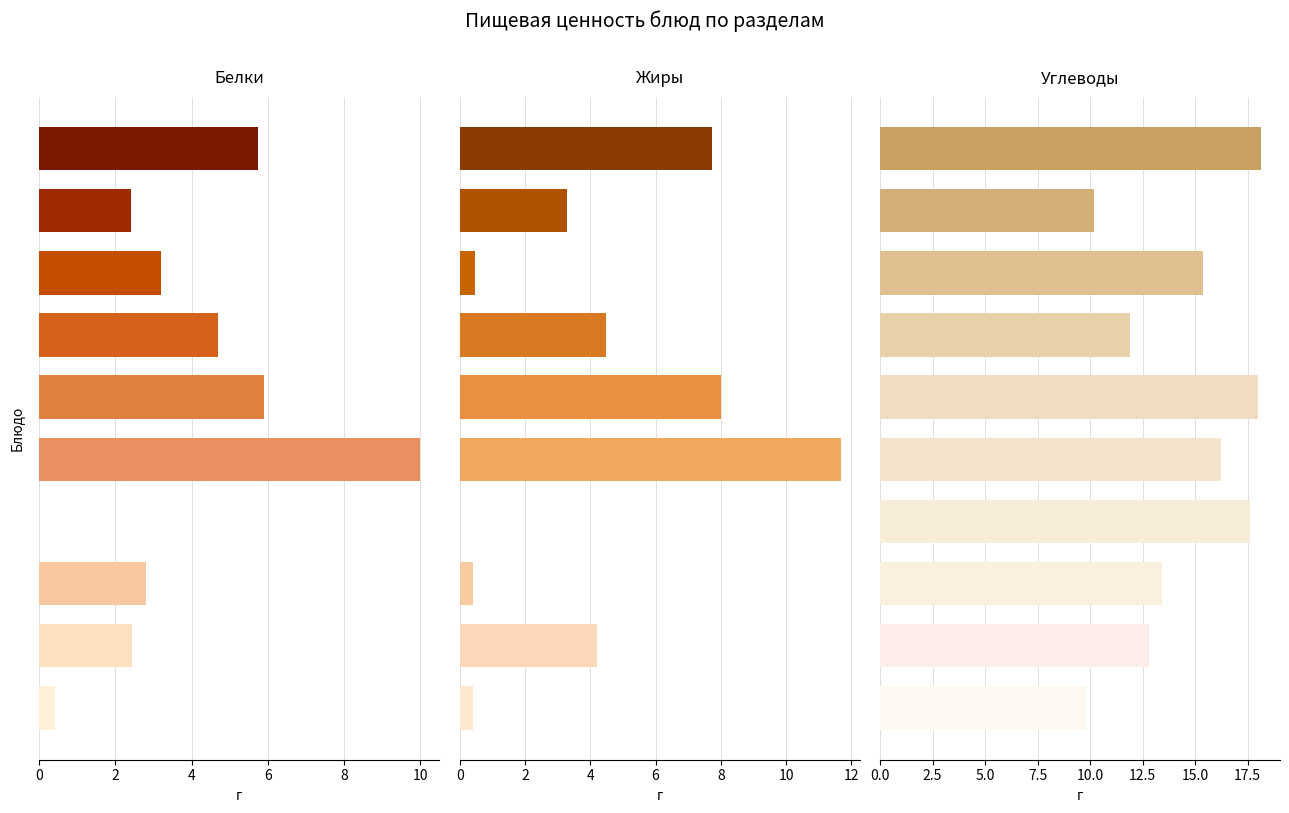

How many bars are there in each group?

3